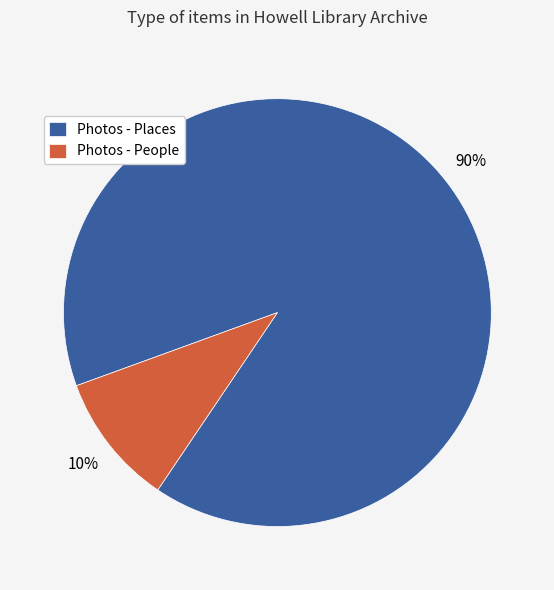

True or false: Photos - People accounts for 15% of the total.

False